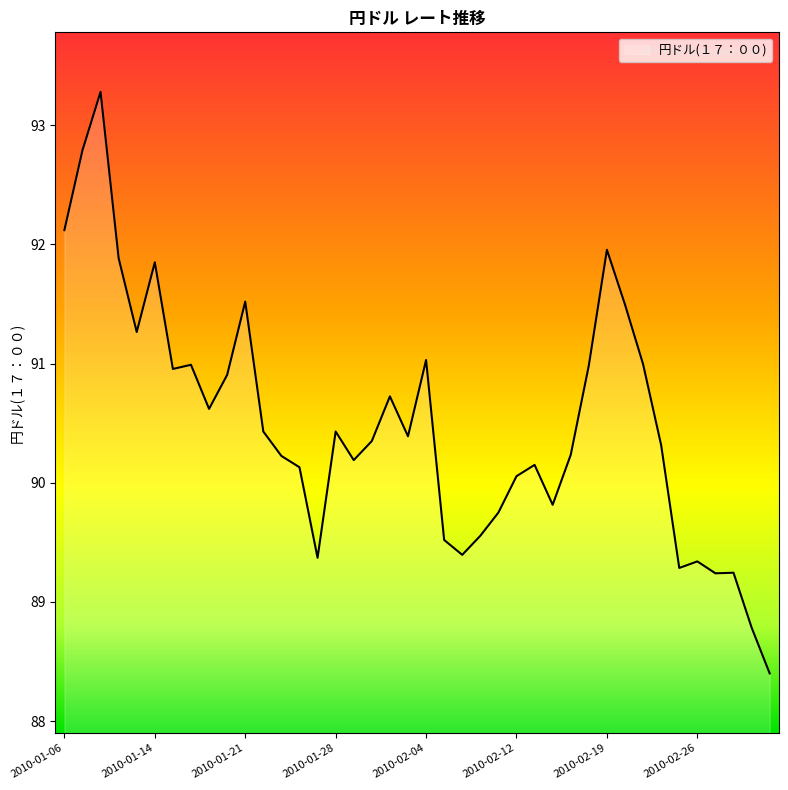

What is the difference between the maximum and minimum values?

4.9